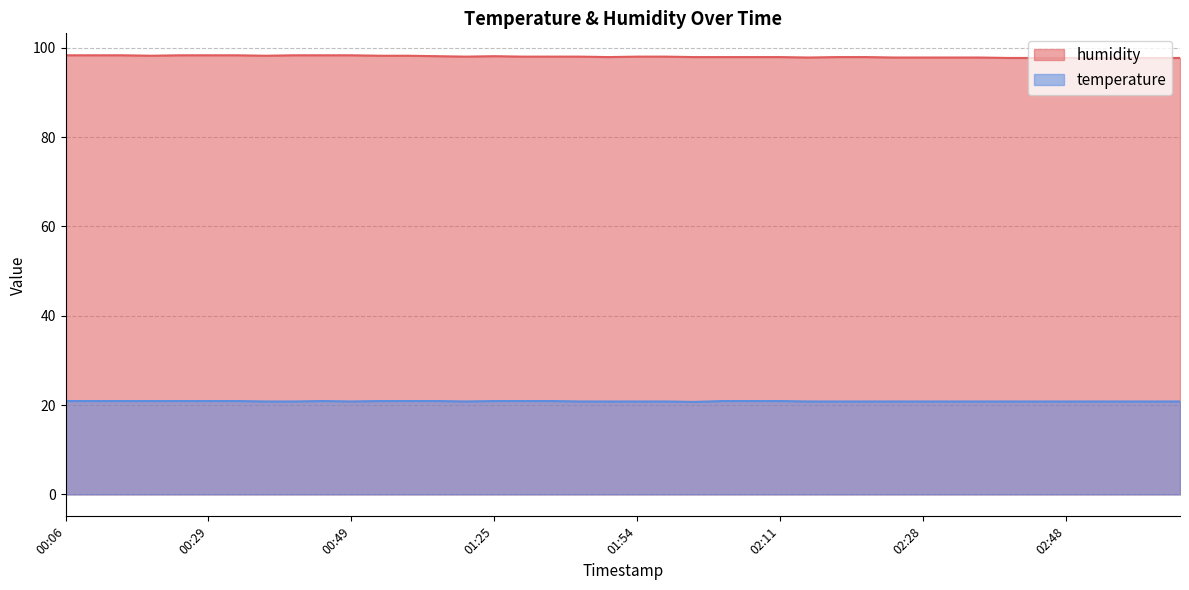

Reading right to left, extract all data points from this chart.

humidity: 03:11=97.7	02:58=97.7	02:56=97.7	02:53=97.7	02:48=97.7	02:41=97.7	02:38=97.7	02:36=97.8	02:33=97.8	02:28=97.8	02:26=97.8	02:24=97.9	02:21=97.9	02:14=97.8	02:11=97.9	02:09=97.9	02:01=97.9	01:58=97.9	01:56=98.0	01:54=98.0	01:51=97.9	01:49=98.0	01:33=98.0	01:31=98.0	01:25=98.1	01:20=98.0	01:12=98.1	01:09=98.2	01:07=98.2	00:49=98.3	00:46=98.3	00:44=98.3	00:36=98.2	00:34=98.3	00:29=98.3	00:24=98.3	00:21=98.2	00:19=98.3	00:11=98.3	00:06=98.3
temperature: 03:11=20.8	02:58=20.8	02:56=20.8	02:53=20.8	02:48=20.8	02:41=20.8	02:38=20.8	02:36=20.8	02:33=20.8	02:28=20.8	02:26=20.8	02:24=20.8	02:21=20.8	02:14=20.8	02:11=20.9	02:09=20.9	02:01=20.9	01:58=20.7	01:56=20.8	01:54=20.8	01:51=20.8	01:49=20.8	01:33=20.9	01:31=20.9	01:25=20.9	01:20=20.8	01:12=20.9	01:09=20.9	01:07=20.9	00:49=20.8	00:46=20.9	00:44=20.8	00:36=20.8	00:34=20.9	00:29=20.9	00:24=20.9	00:21=20.9	00:19=20.9	00:11=20.9	00:06=20.9